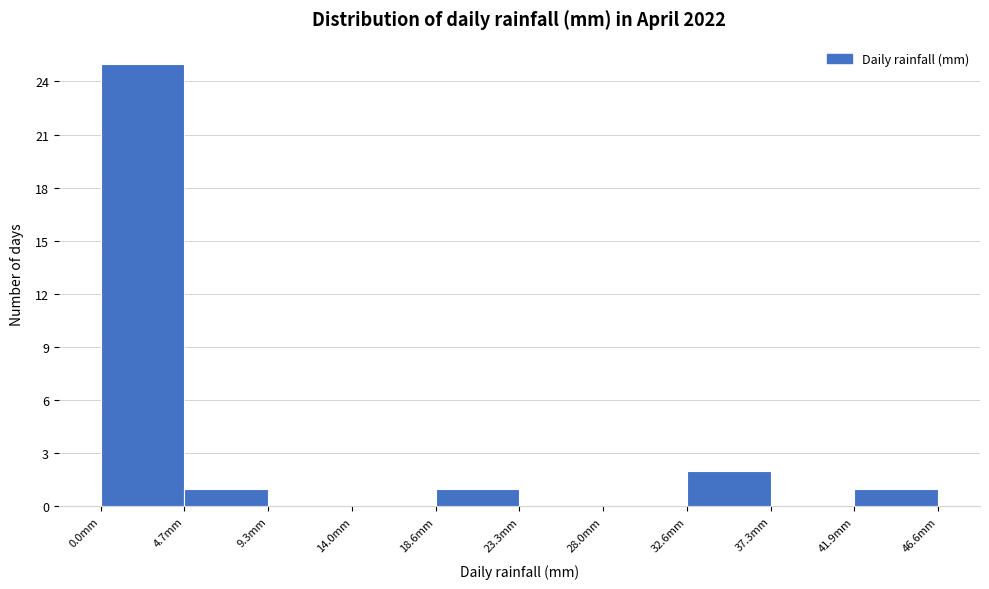

Reading left to right, transcribe this chart: for each bar, give the range it covers on the x-axis and its height. Neither the bar edges nor the heights are printed on the chart, so give them approximately, as read against the axes.

0.0 to 4.5: 25
4.5 to 9.5: 1
9.5 to 14.0: 0
14.0 to 18.5: 0
18.5 to 23.5: 1
23.5 to 28.0: 0
28.0 to 32.5: 0
32.5 to 37.5: 2
37.5 to 42.0: 0
42.0 to 46.5: 1